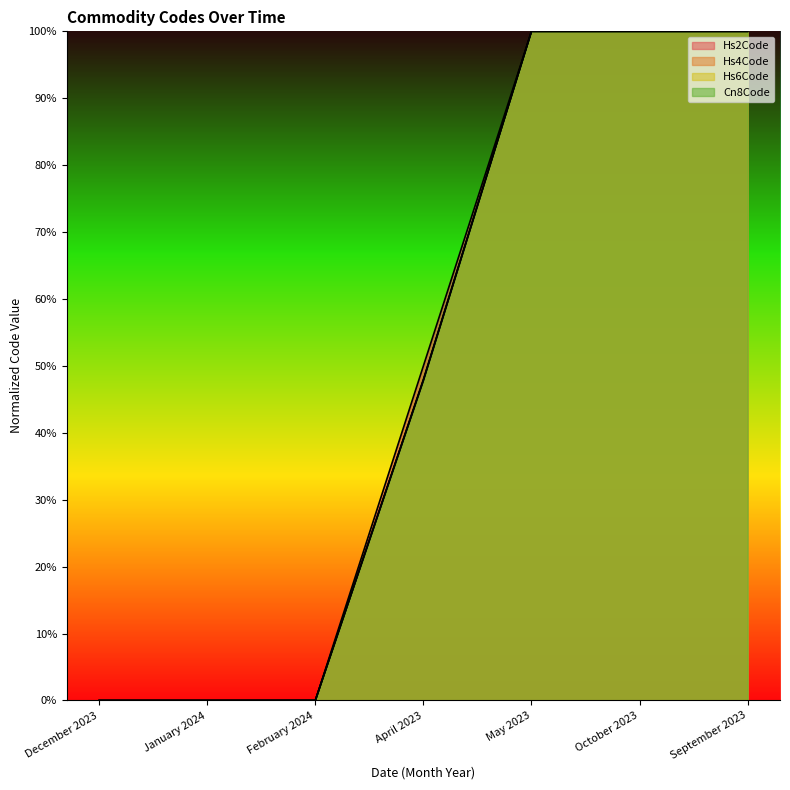

Between April 2023 and May 2023, which series saw the biggest shift?

Hs6Code